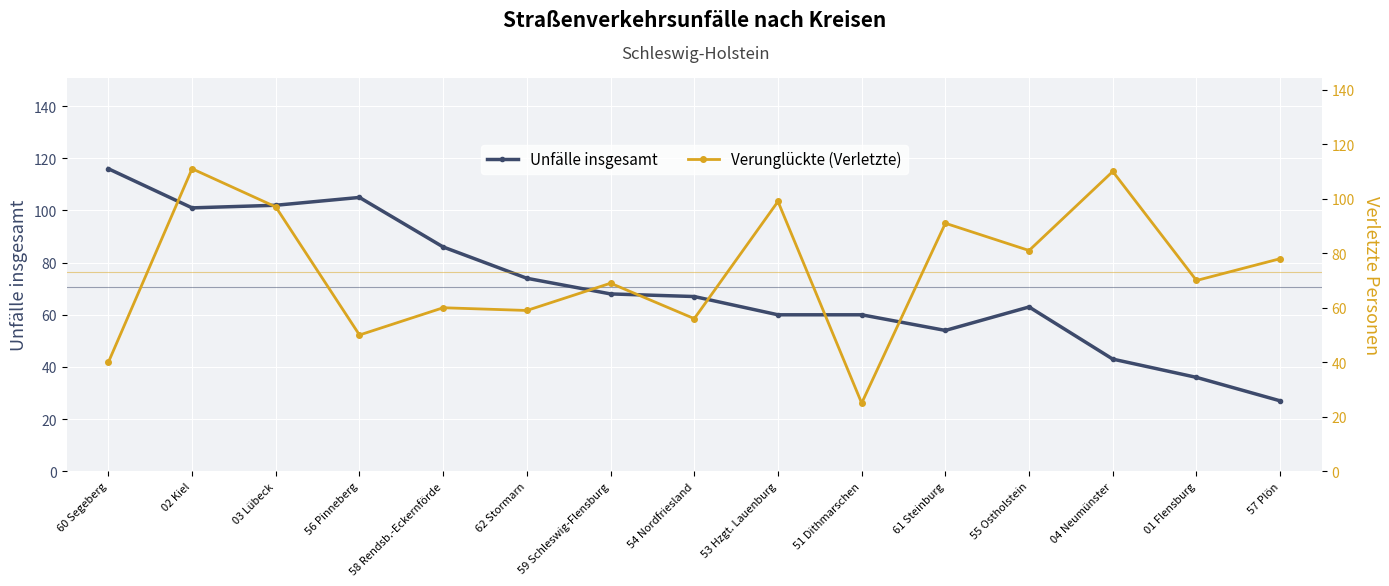

Which series ends up on top after the final intersection of Verunglückte (Verletzte) and Unfälle insgesamt?

Verunglückte (Verletzte)